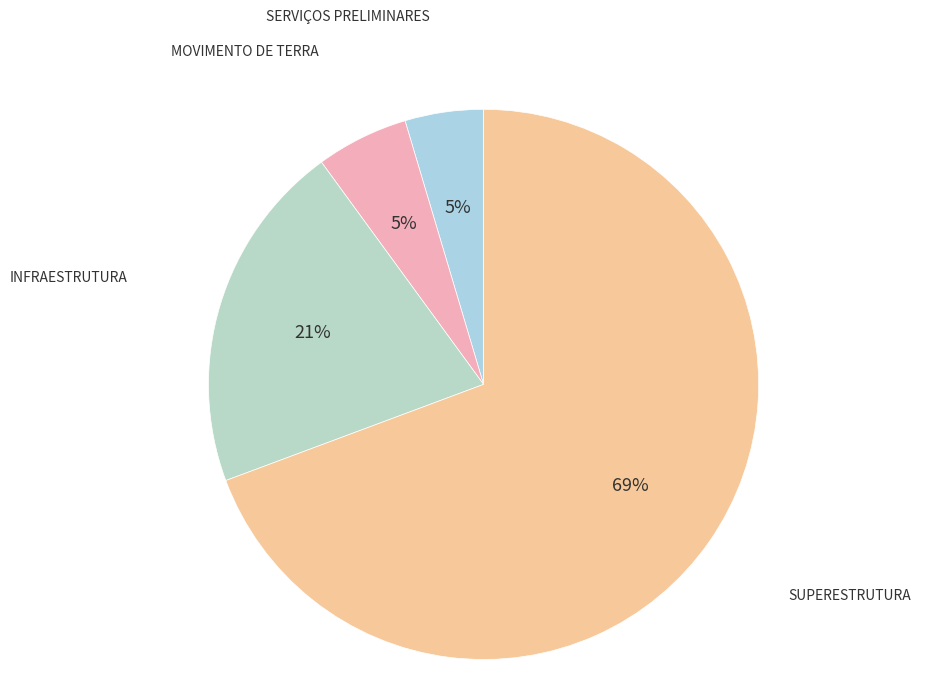

Between SUPERESTRUTURA and SERVIÇOS PRELIMINARES, which is larger?

SUPERESTRUTURA